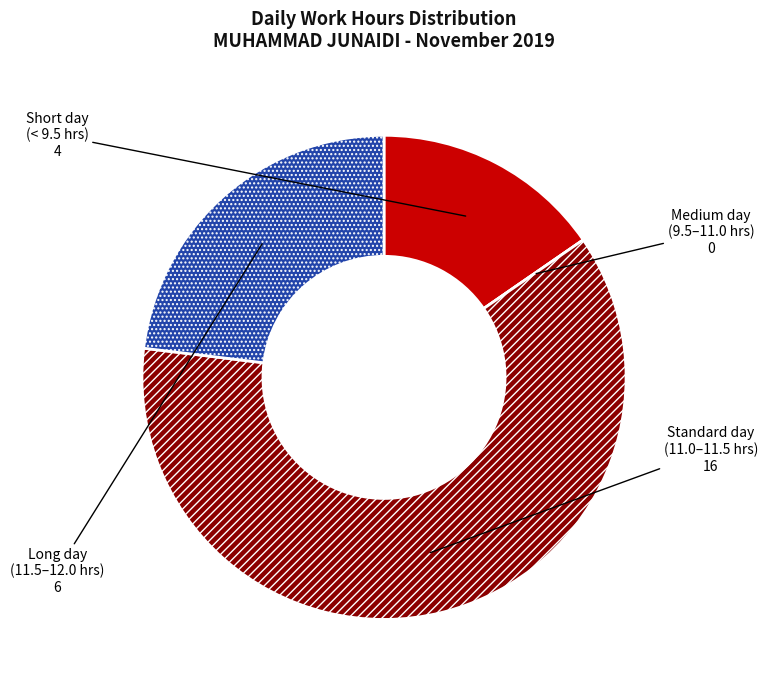

The Short day (< 9.5 hrs) slice represents 15% of the pie. True or false?

True